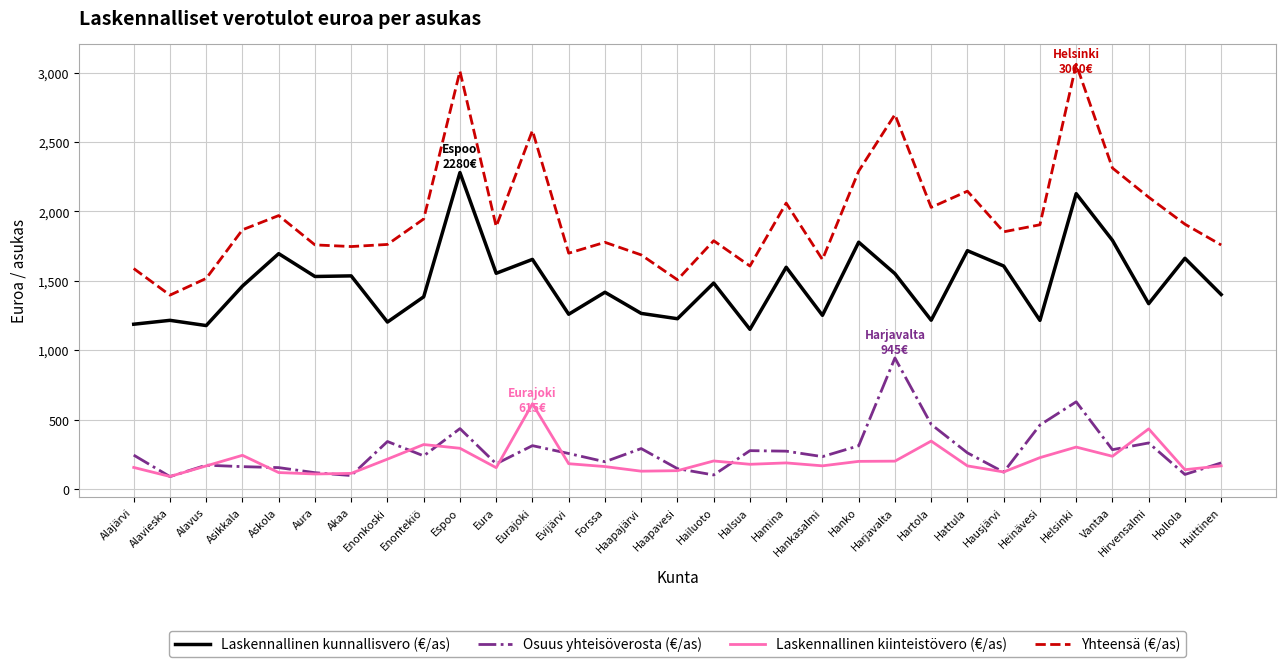

What is the smallest value displayed?

90.3